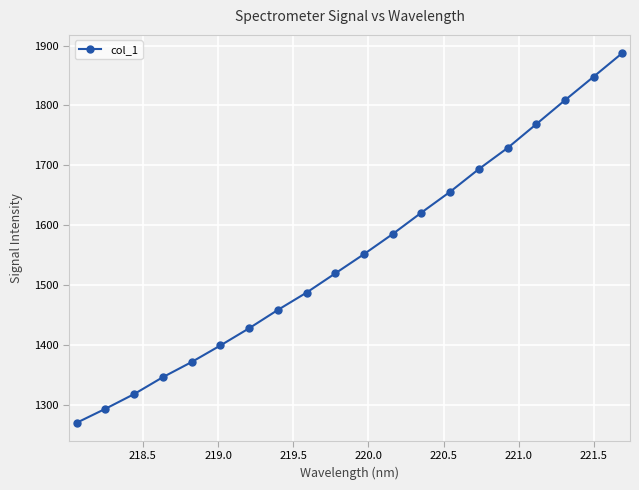

What is the value of the col_1 point at the 1st from the left?

1271.1